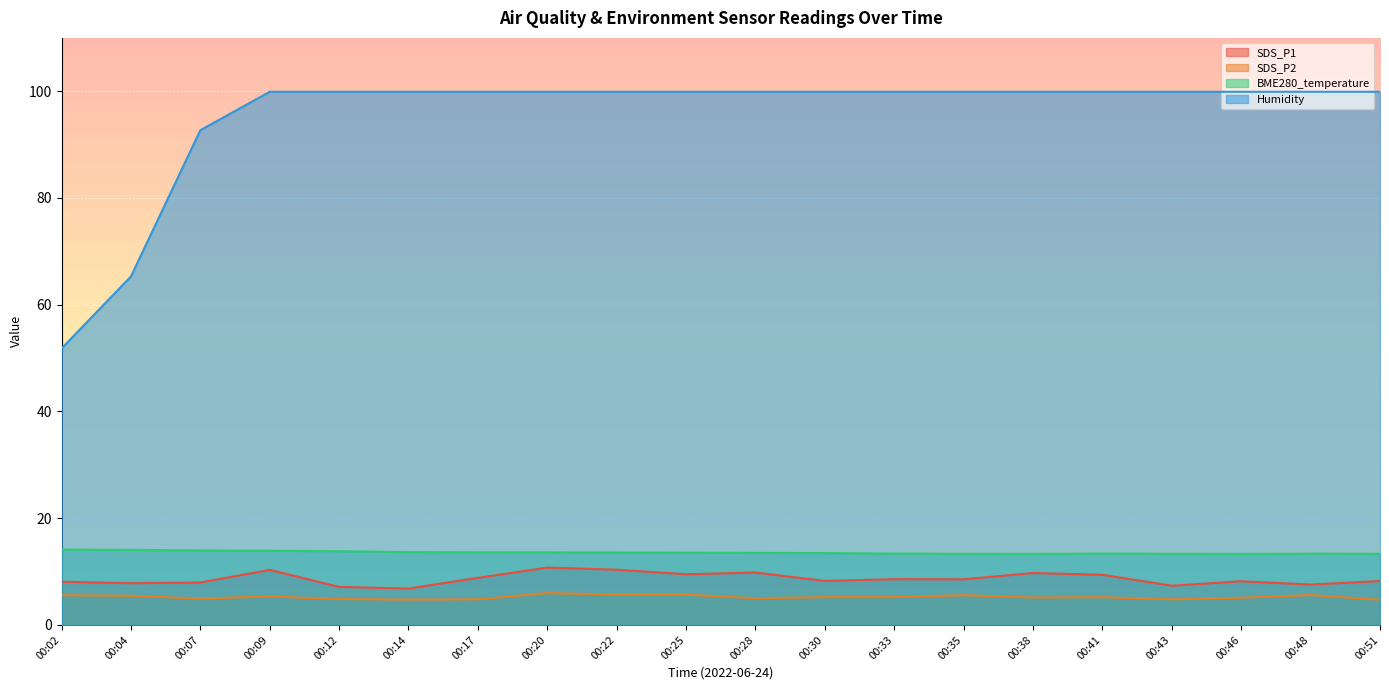

What is the sum of all SDS_P1 values?

173.2